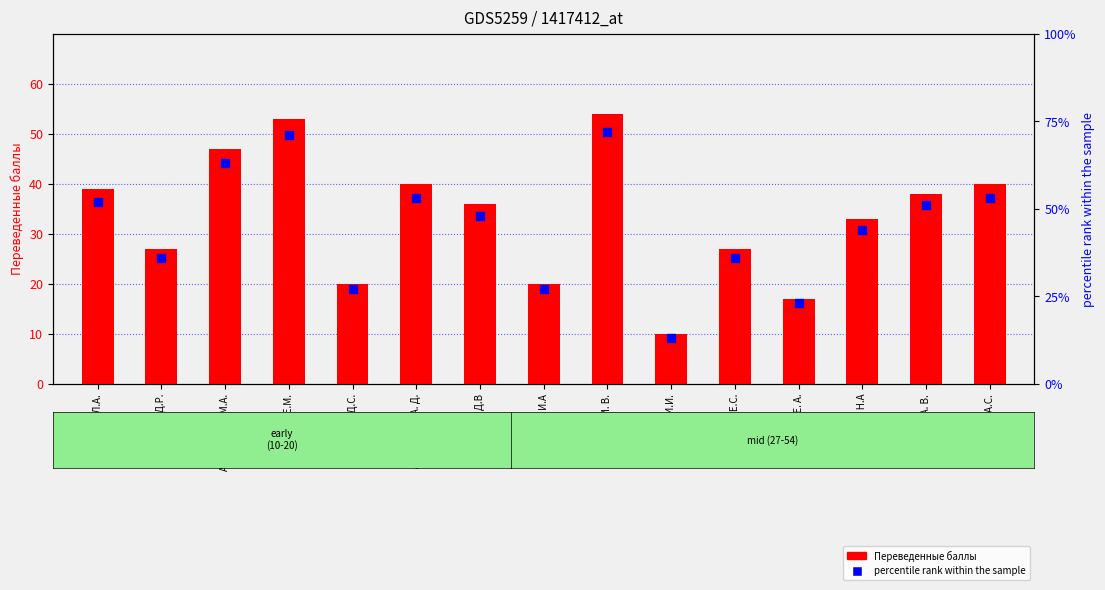

Which series reaches the minimum Y coordinate?

Переведенные баллы